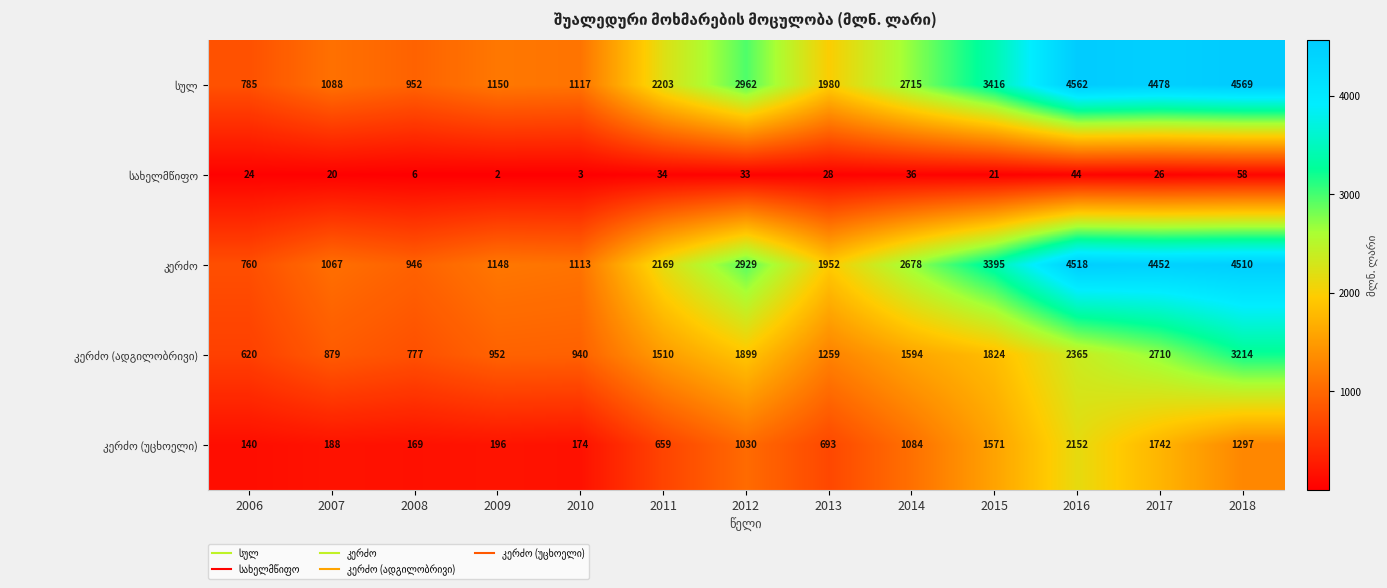

Which label corresponds to the smallest value in the chart?

2009